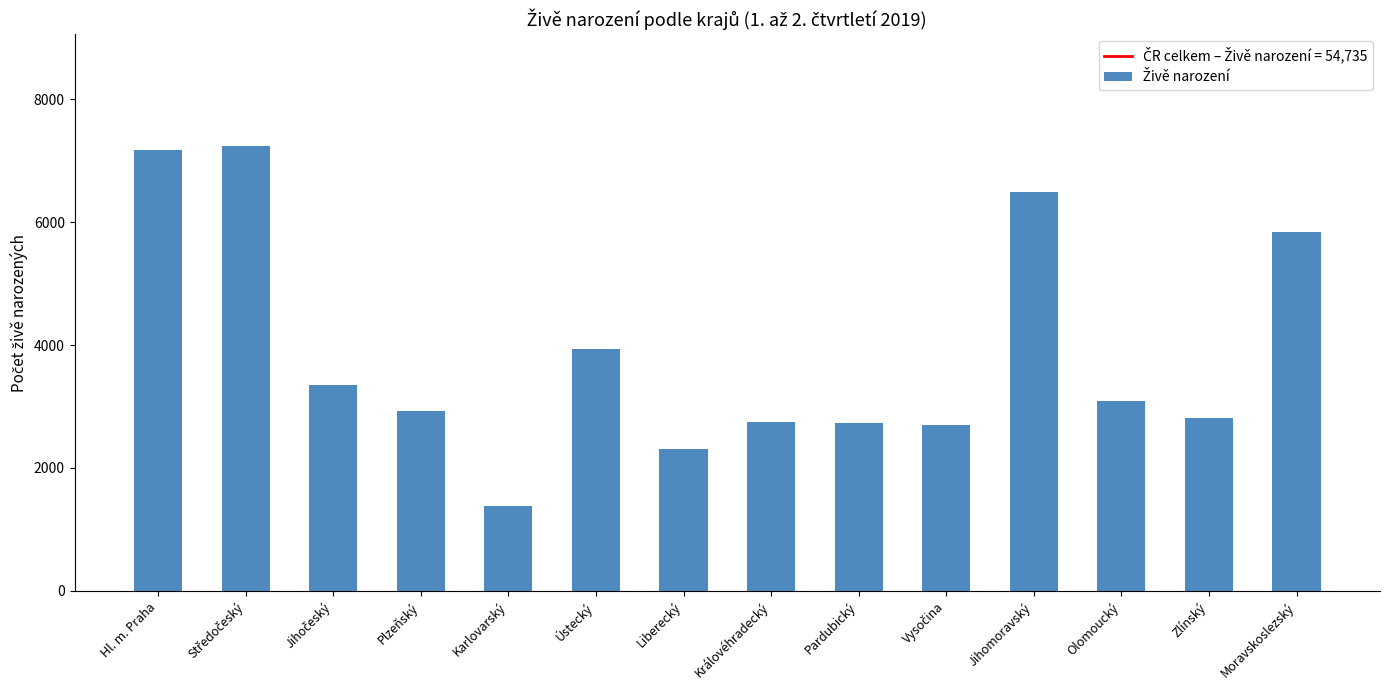

What is the value of the 7th bar from the left?

2303